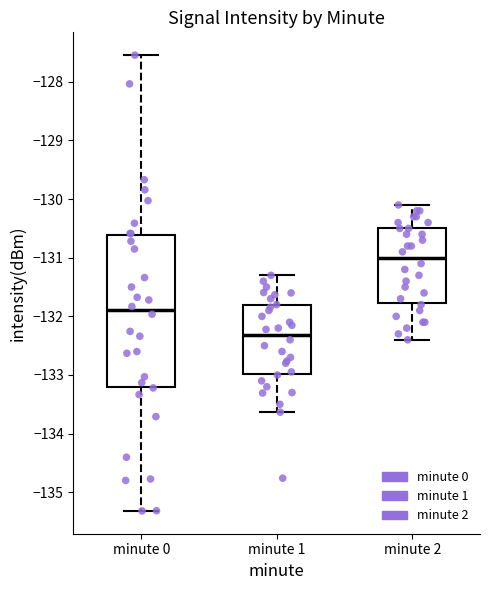

Where does the lower whisker of the box for minute 0 end on the y-axis? The values are not printed on the chart, so give them approximately, as read against the axis.

-135.3